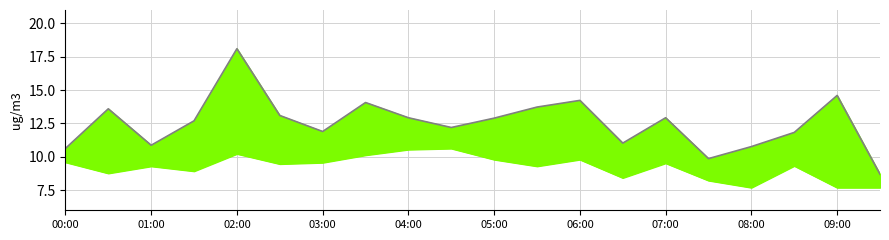

What is the difference between the highest and lowest values at 07:00?

3.9